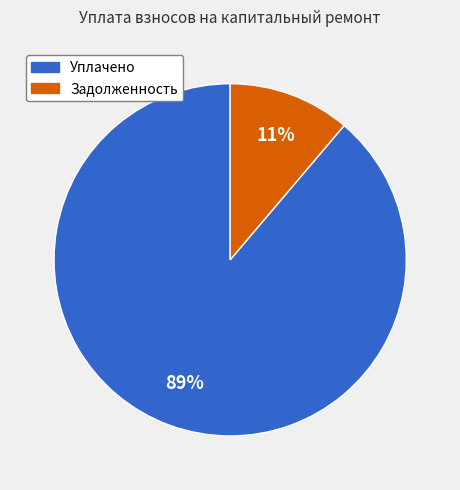

To the nearest percent, what is the difference between the largest and smallest slice percentages?

78%